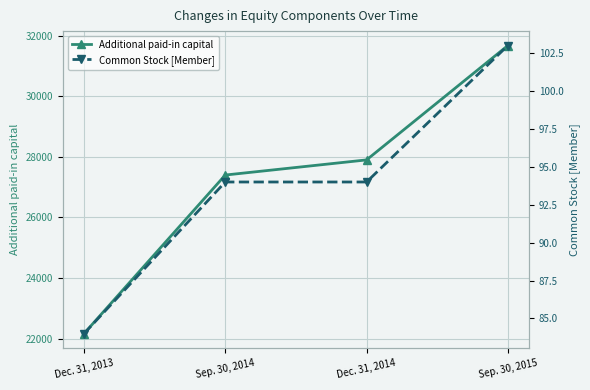

Which has a higher value, Dec. 31, 2013 or Sep. 30, 2014?

Sep. 30, 2014